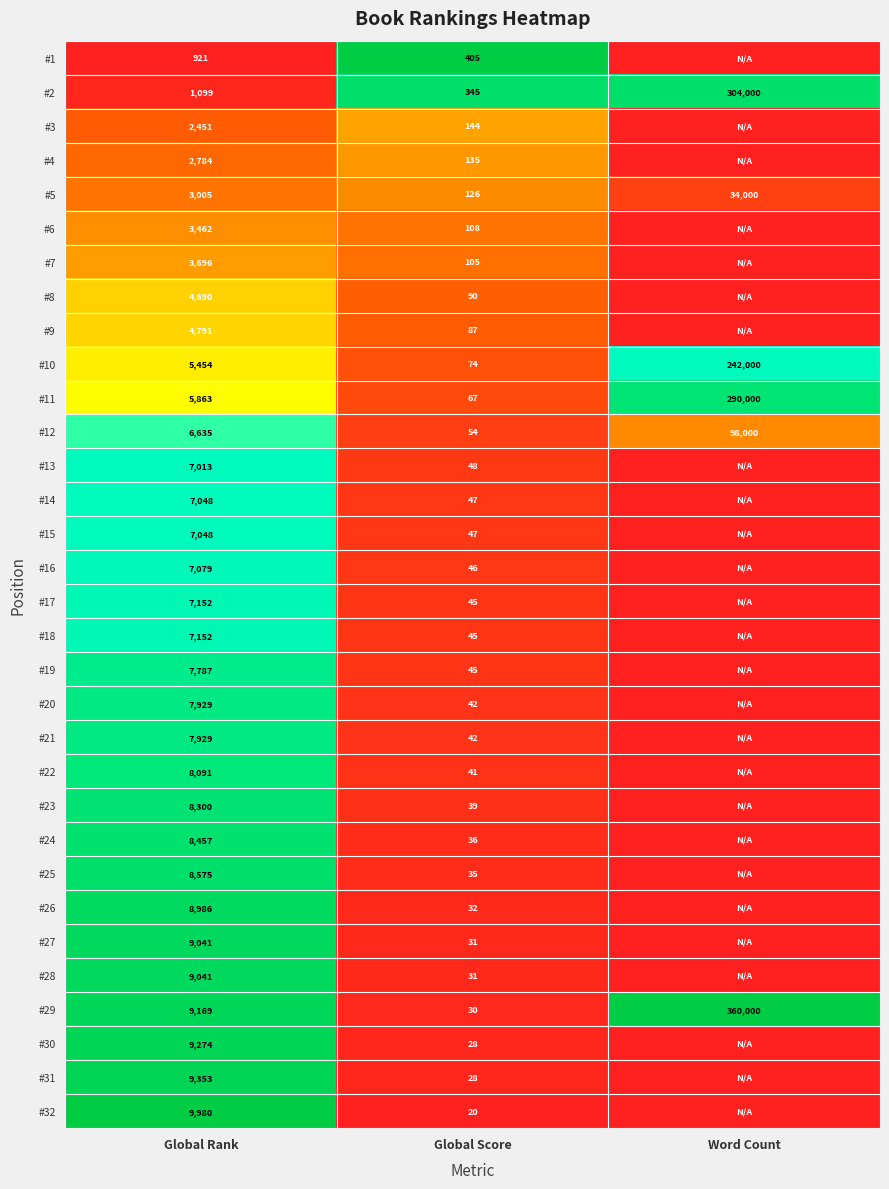

Where is #11 nearest to the value 145033?

Global Rank